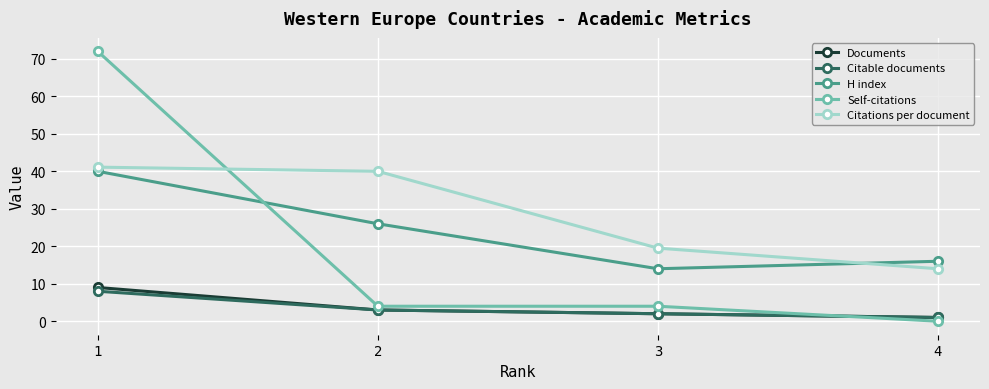

Where is H index nearest to the value 27?

2